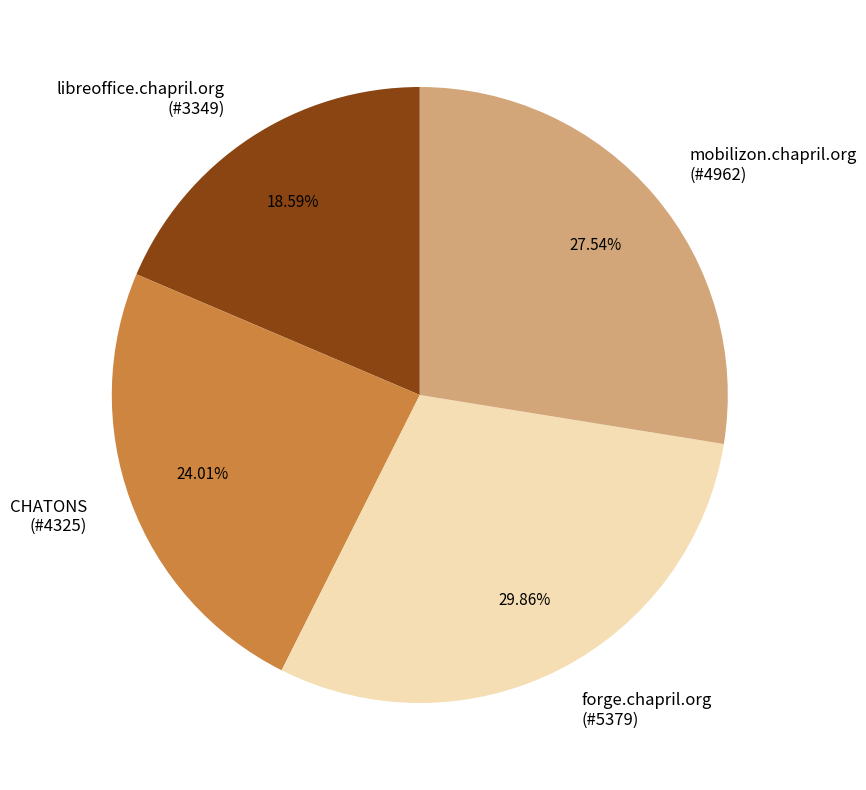

Is the sum of mobilizon.chapril.org (#4962) and libreoffice.chapril.org (#3349) greater than half?

No